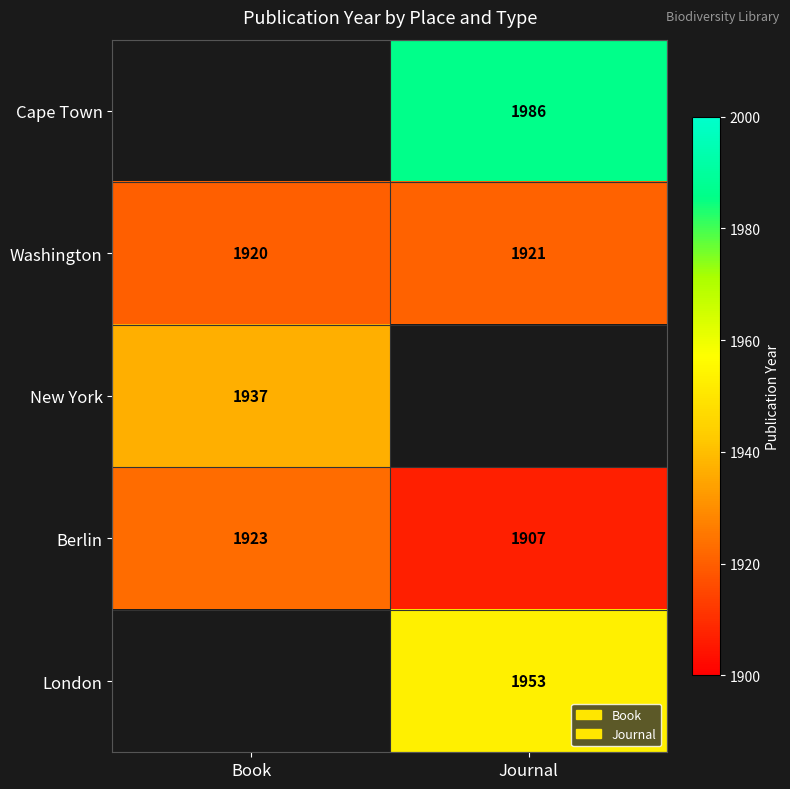

At which label is Washington closest to 1920?

Book